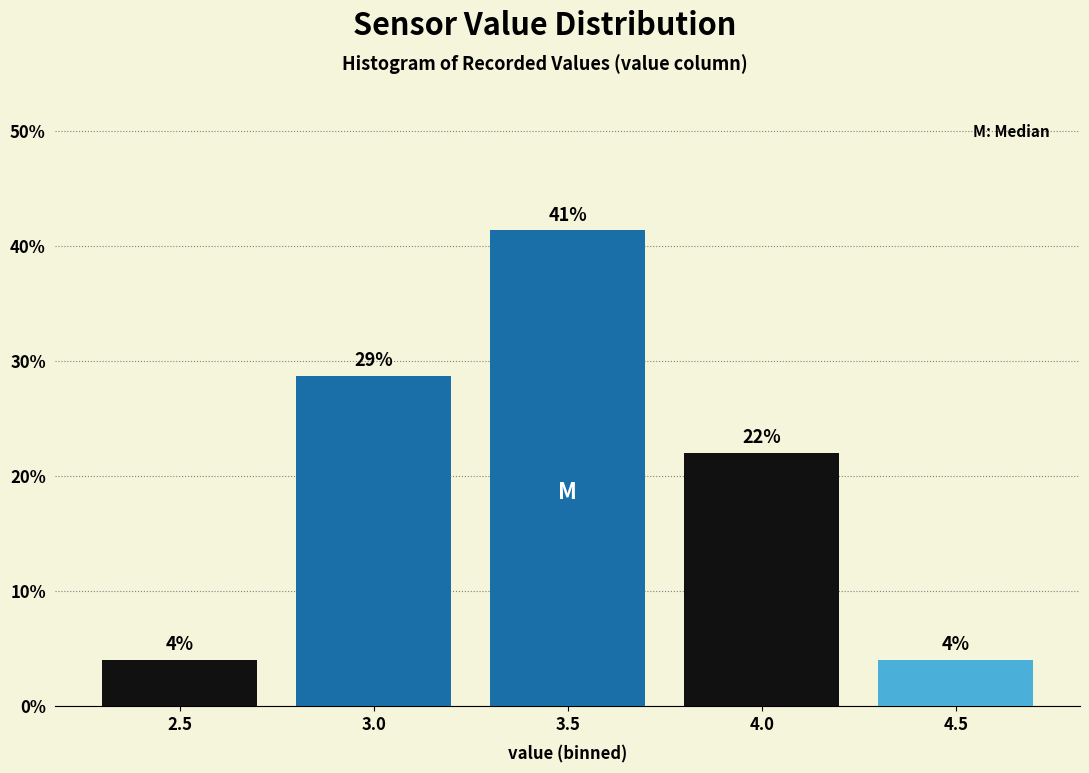

The chart shows a value of 4.0 at 4.5. True or false?

True